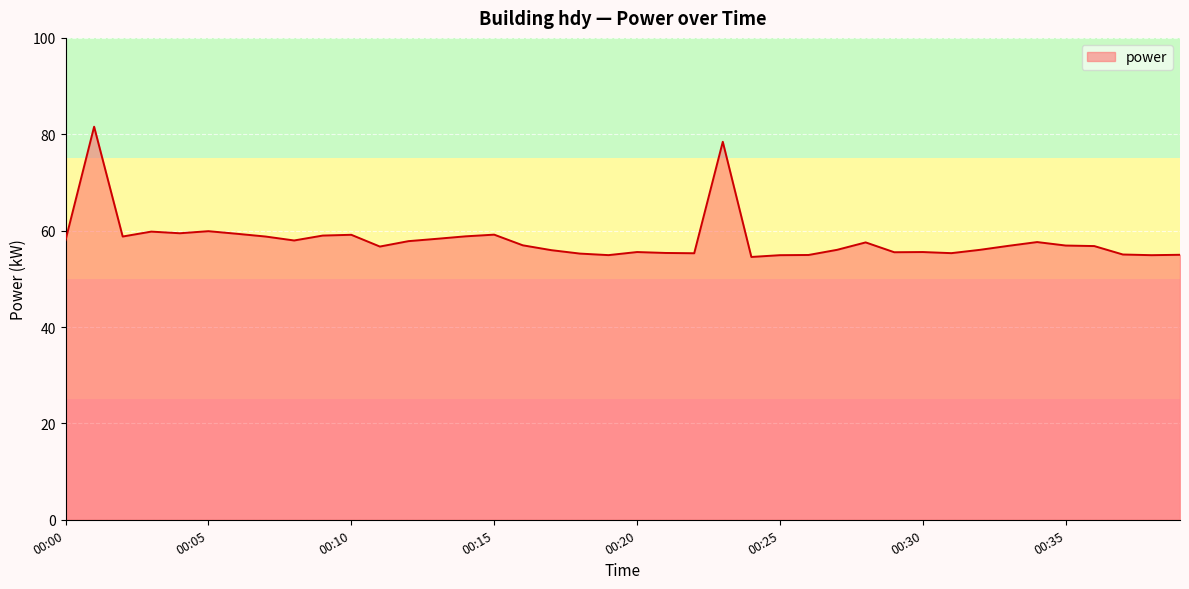

What is the maximum value shown in the chart?

81.6